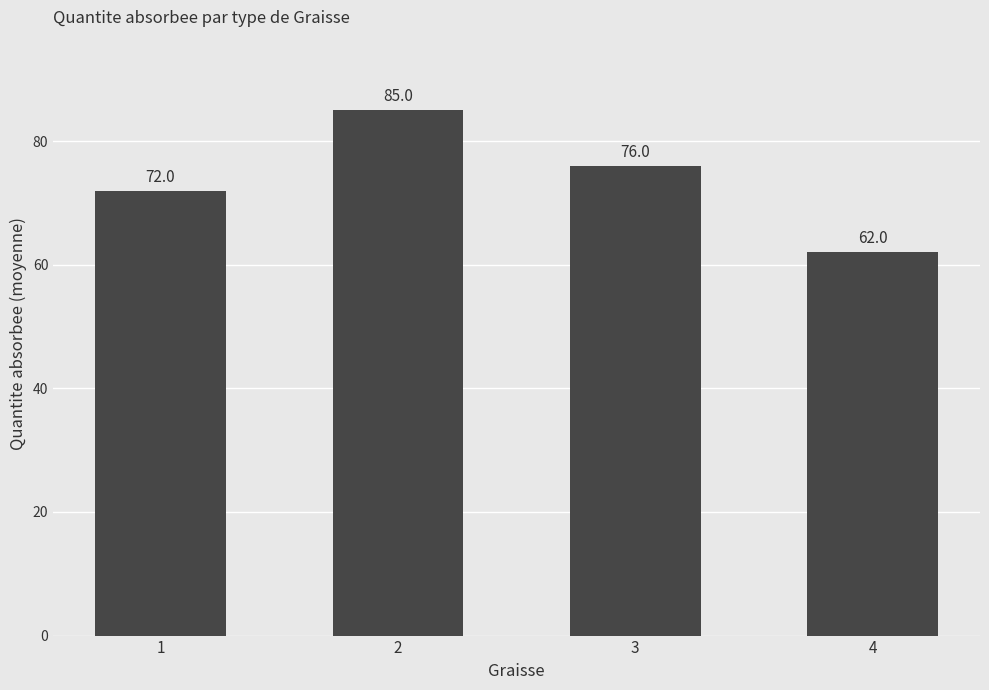

The chart shows a value of 53 at 2. True or false?

False